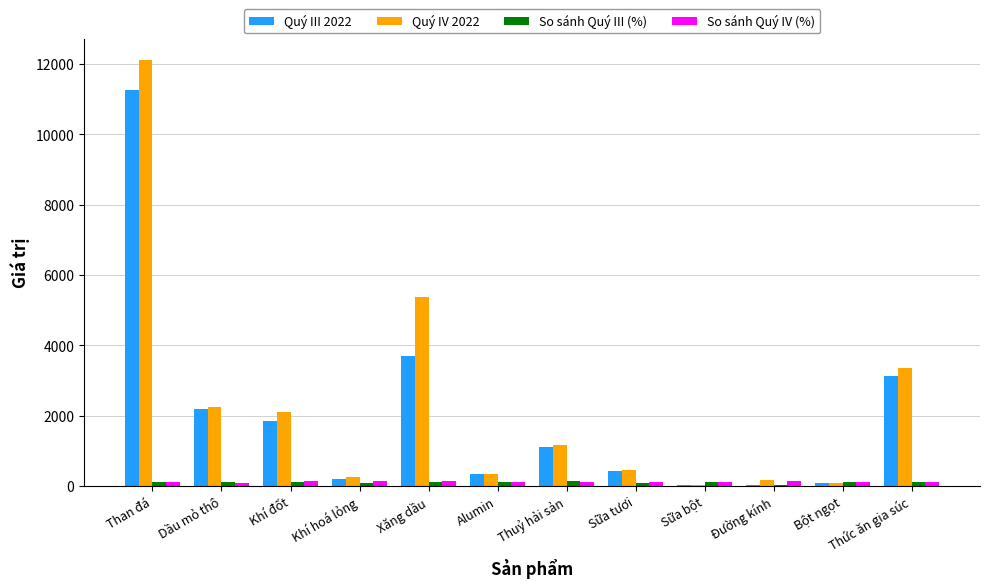

How many values in the Quý IV 2022 series exceed 1166?

6